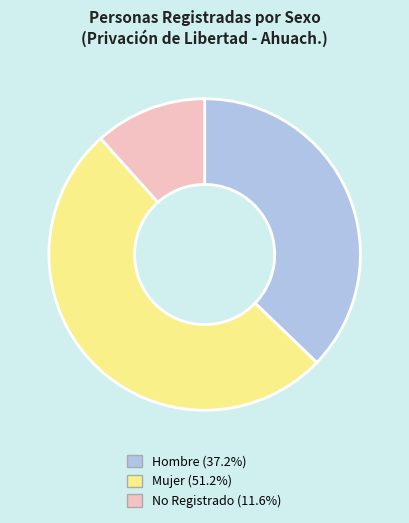

How many segments does this pie chart have?

3